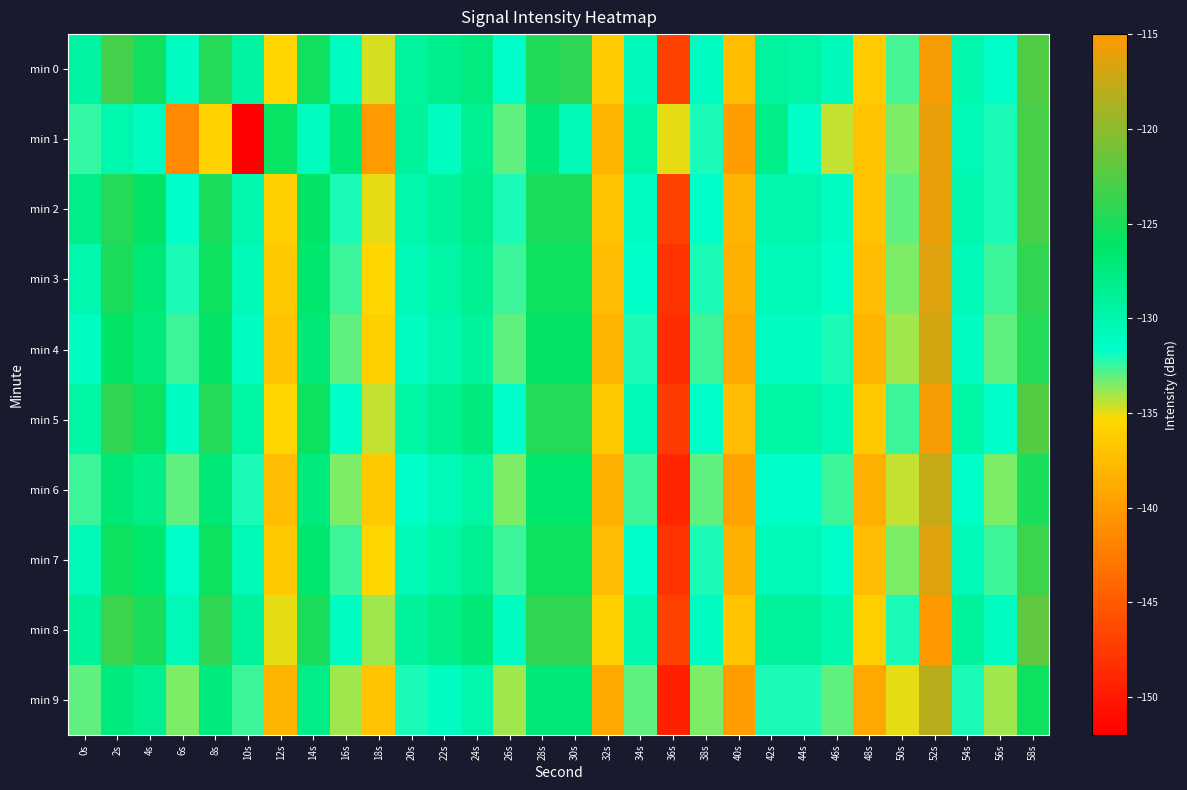

At how many categories does at least one series exceed -120?

1